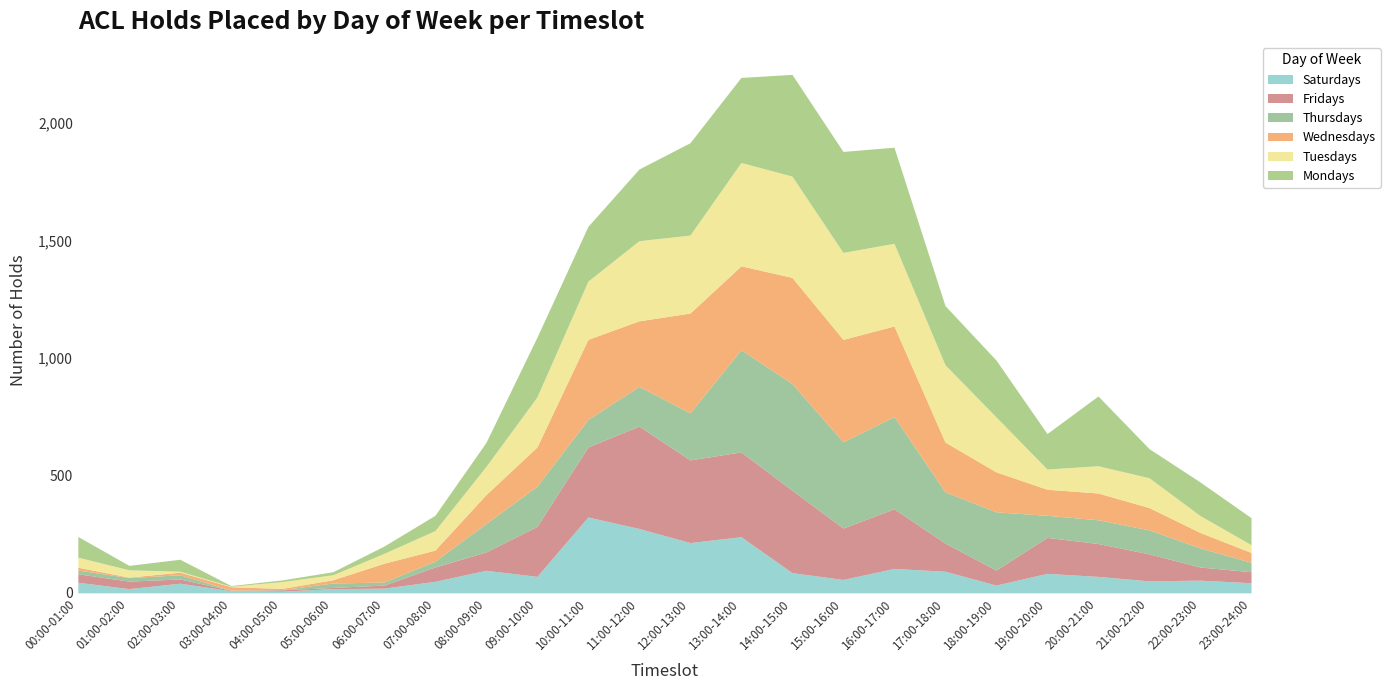

After their last crossing, which series has the higher values: Mondays or Thursdays?

Mondays